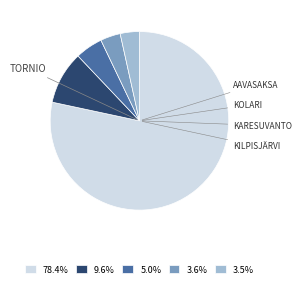

Does any single category account for the majority?

Yes